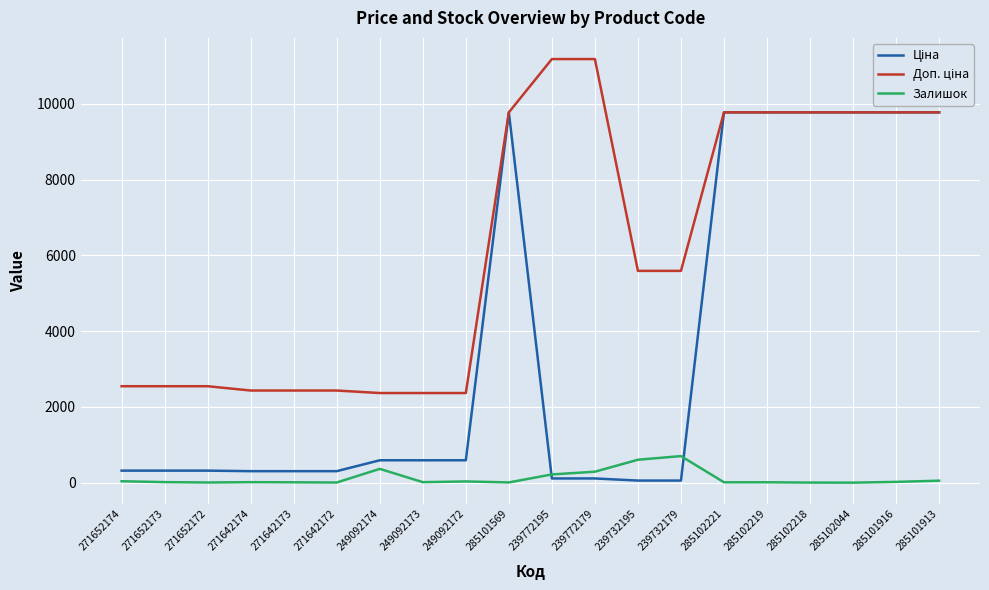

How many lines are shown in the chart?

3